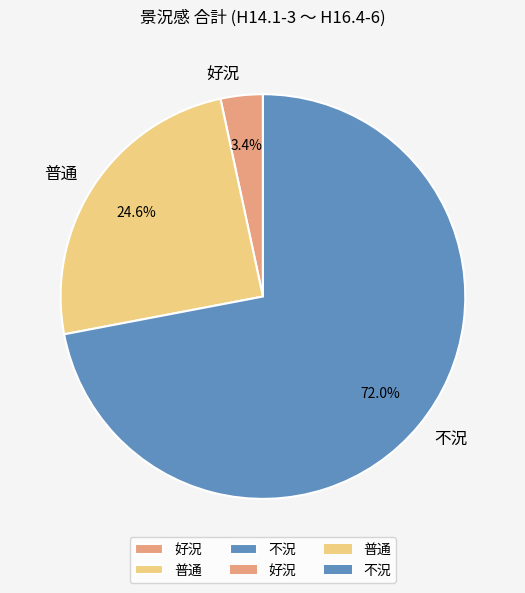

Do 不況 and 普通 together represent more than half of the pie?

Yes